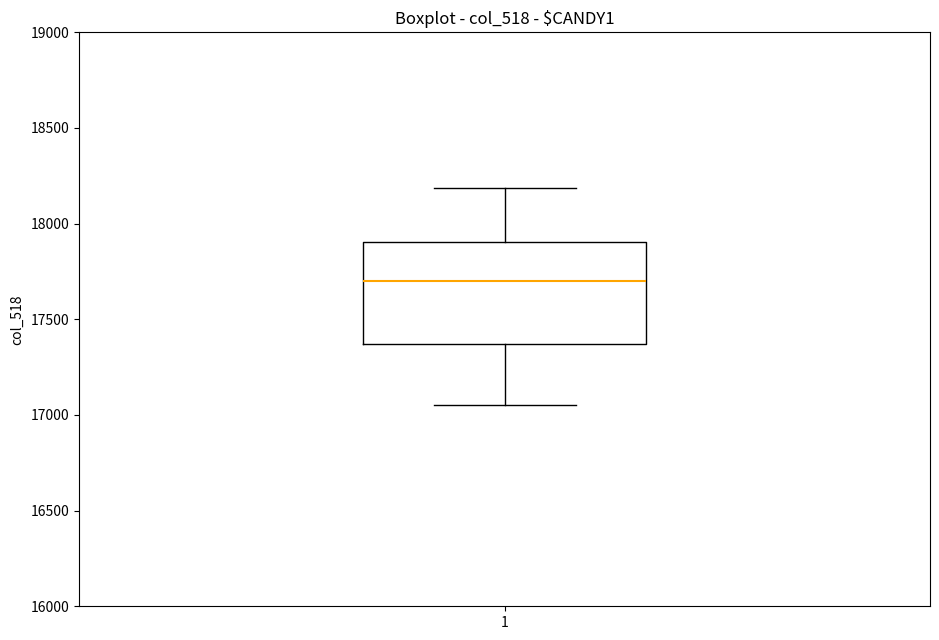

Read this box plot against the y-axis: the position of the median line, the range covered by the box, and the ends of both whiskers. The values are not printed on the chart, so give them approximately, as read against the axis.

median 17700, box 17350 to 17900, whiskers 17050 to 18200